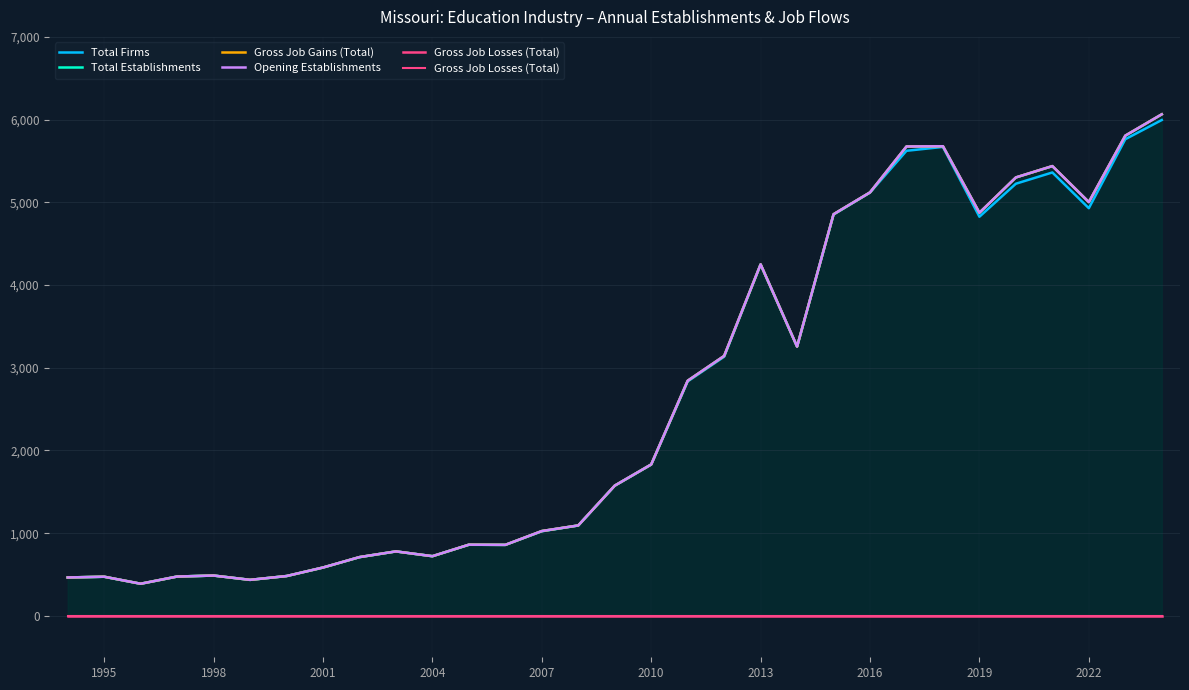

Rank the series at 2019 from lowest to highest value.

Gross Job Losses (Total), Total Firms, Total Establishments, Gross Job Gains (Total), Opening Establishments